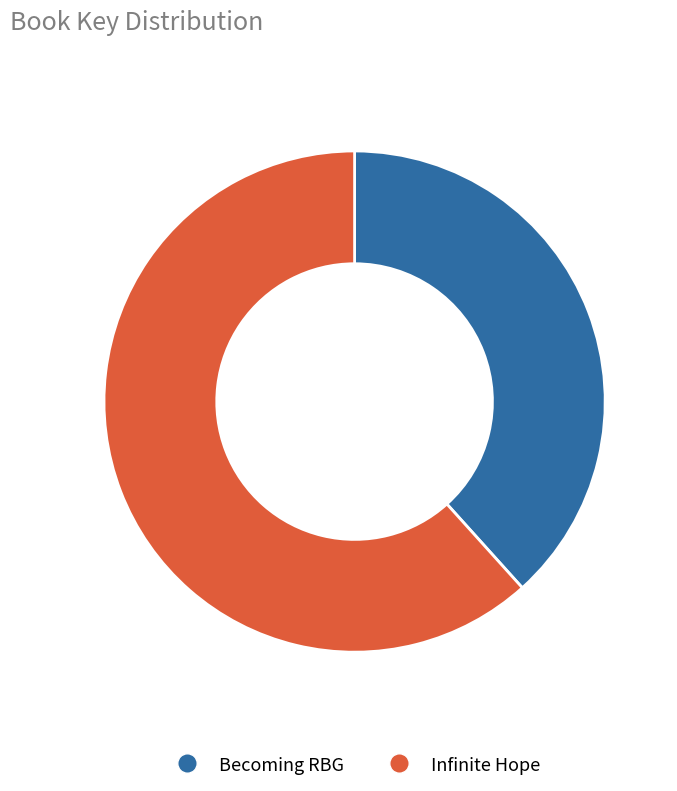

Which slice is the largest?

Infinite Hope